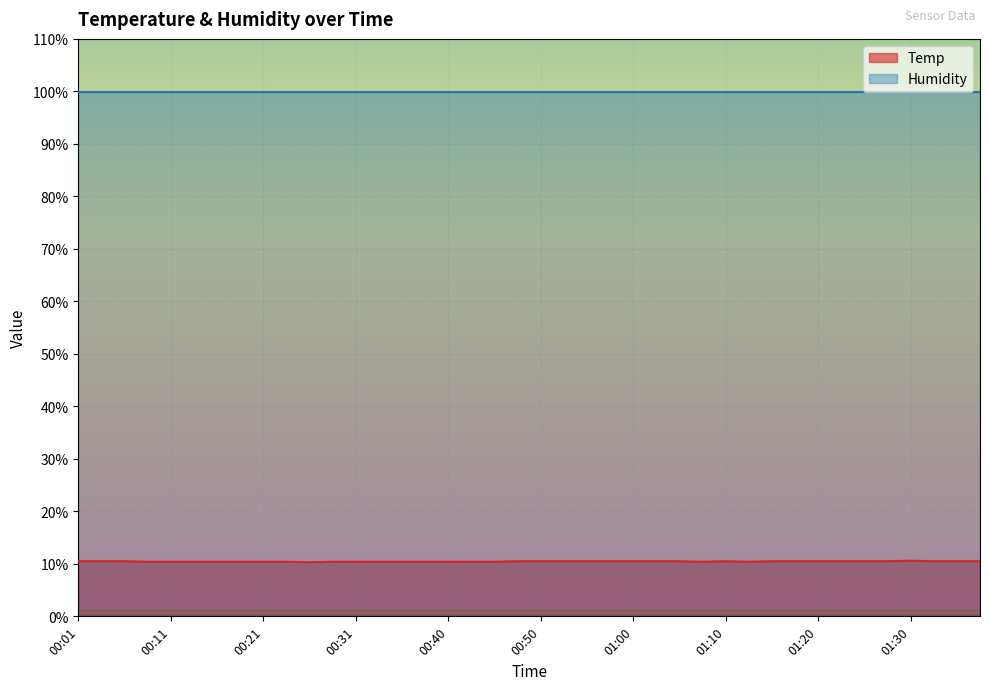

What is the change in value from 00:43 to 00:55?

+0.1